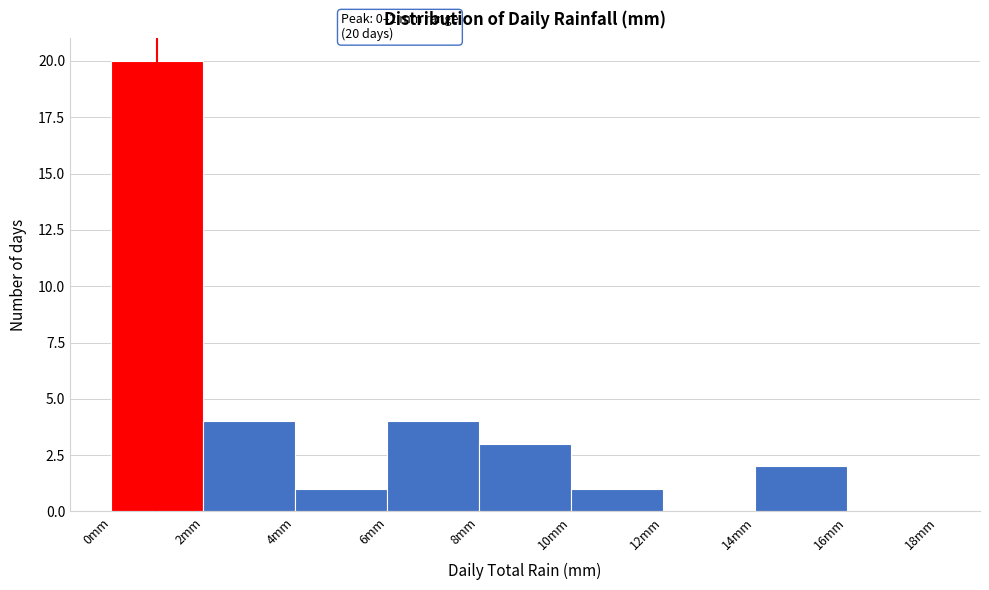

Which range on the x-axis has the tallest bar?

0 to 2